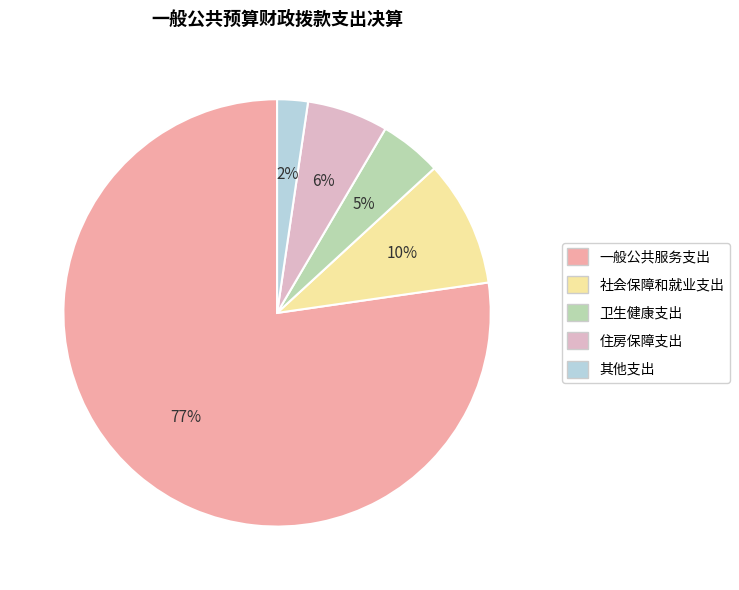

What is the ratio of the value at 住房保障支出 to the value at 一般公共服务支出?

0.1